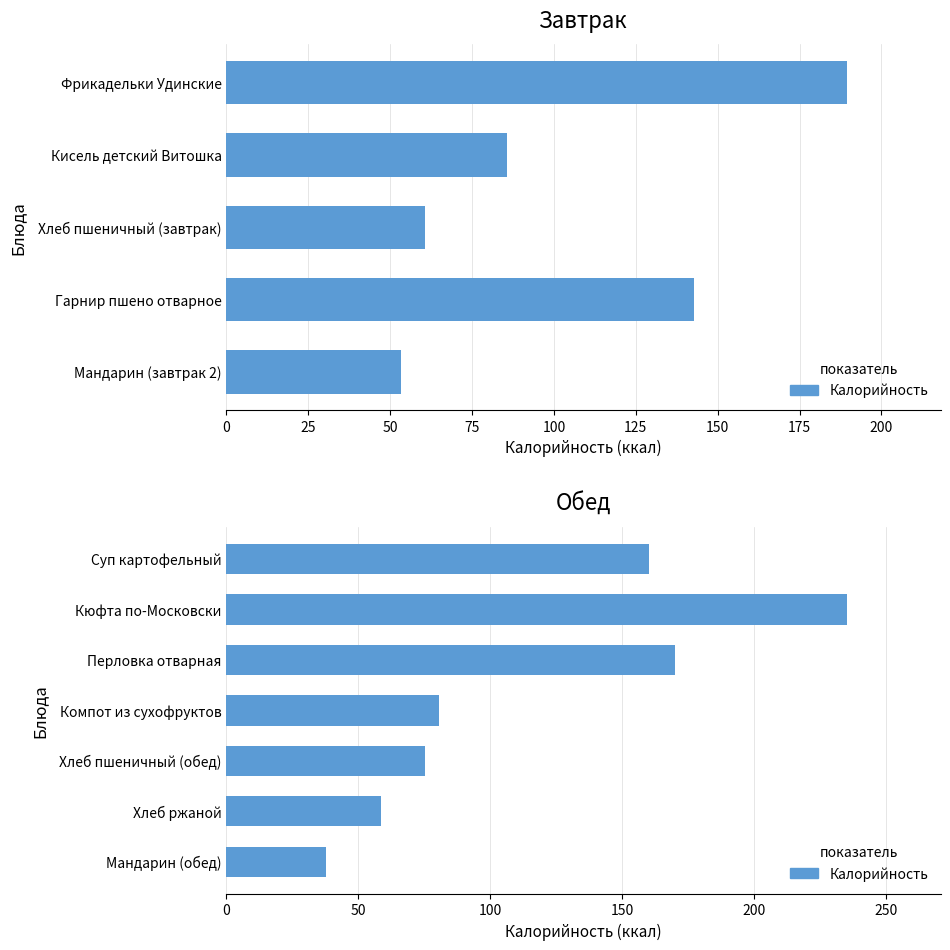

What is the sum of the values at Кюфта по-Московски and Суп картофельный?

395.4